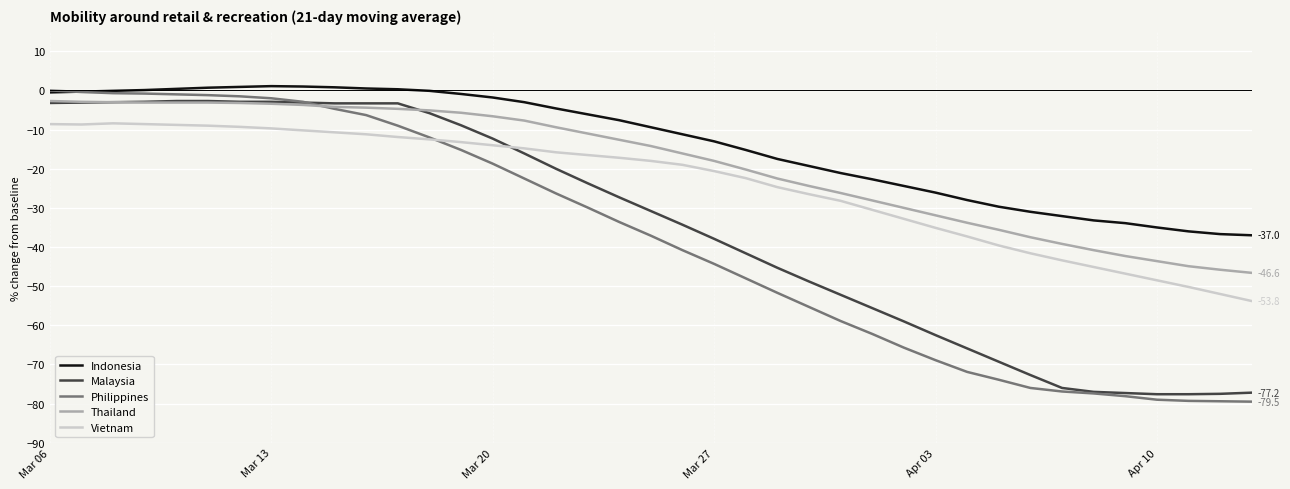

What is the highest value of the Thailand series?

-2.7